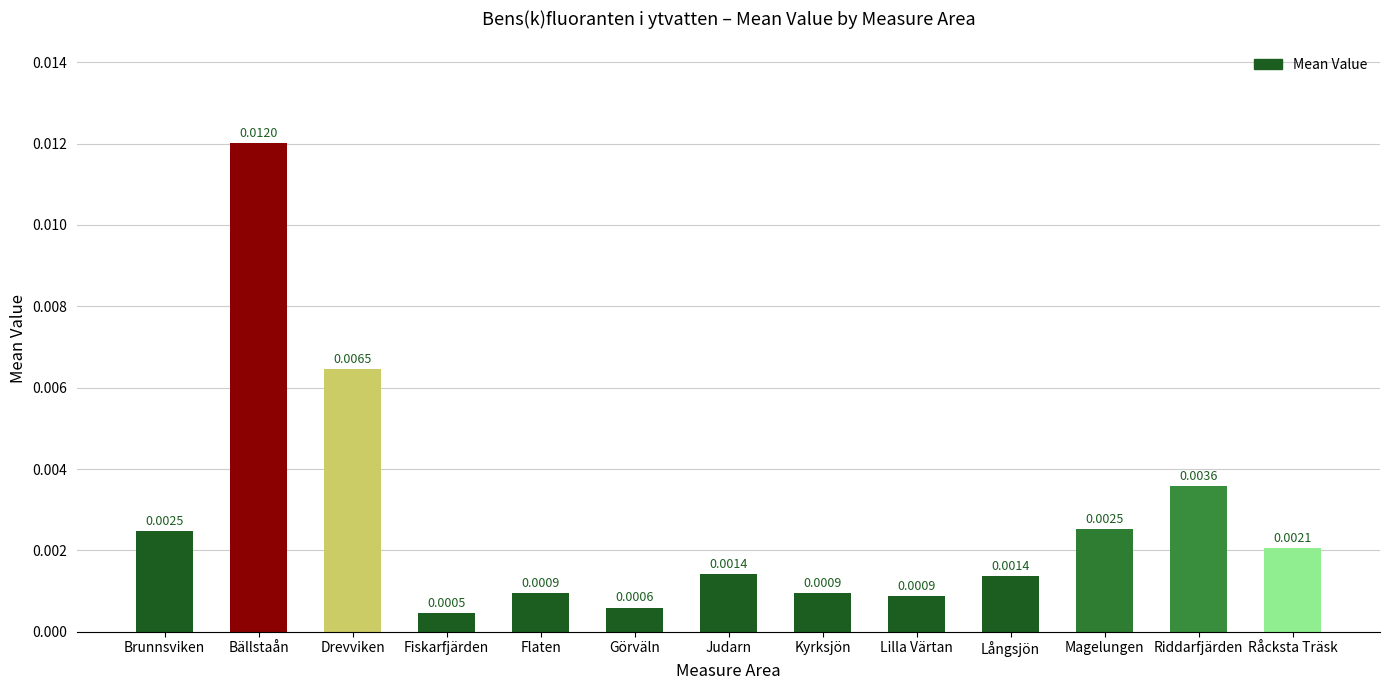

What is the label of the 11th bar from the right?

Drevviken